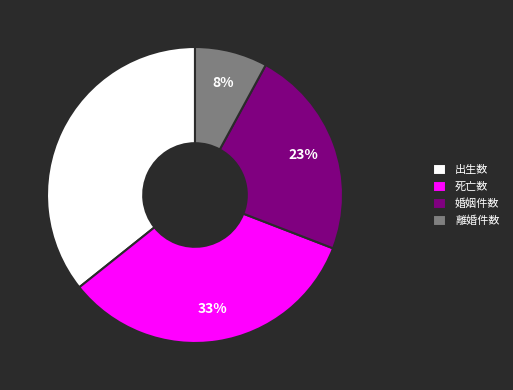

Is there any slice that represents more than half of the pie?

No